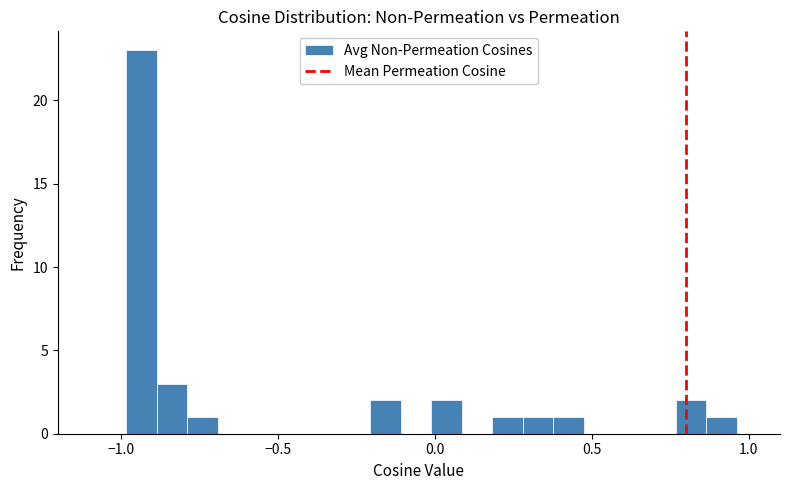

Around what value on the x-axis is the tallest bar? Give the approximate position of its centre, as read against the axis.

-0.95